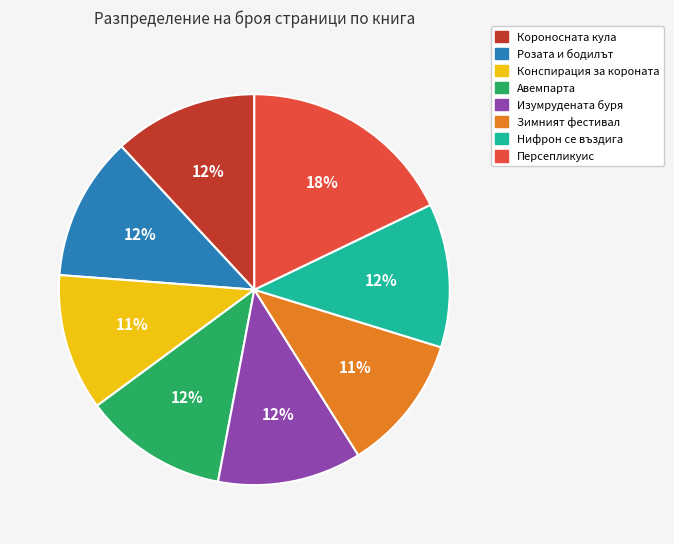

Does any single category account for the majority?

No